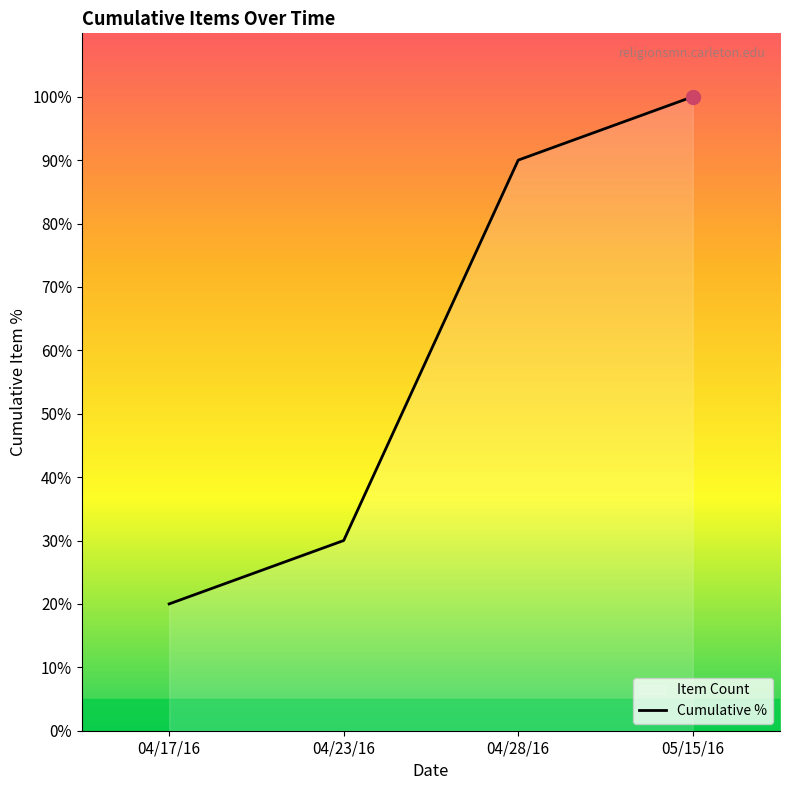

Read the value at 04/23/16, to the nearest 10.

30